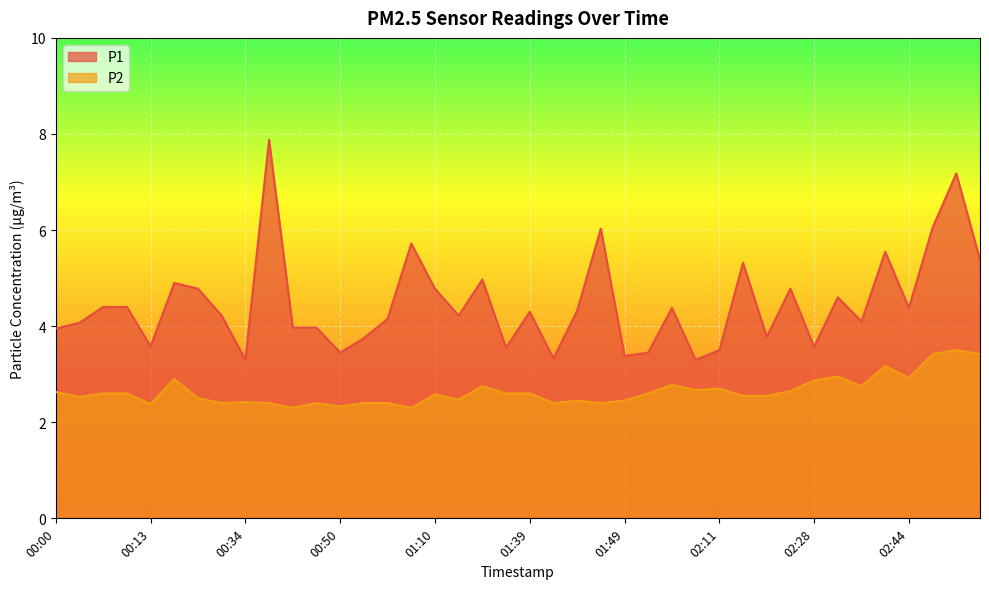

What is the difference between the P2 values at 02:00 and 02:44?

0.1